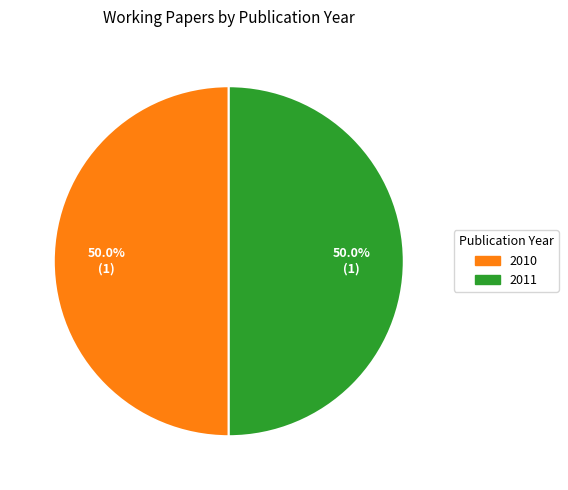

How many slices are in this pie chart?

2